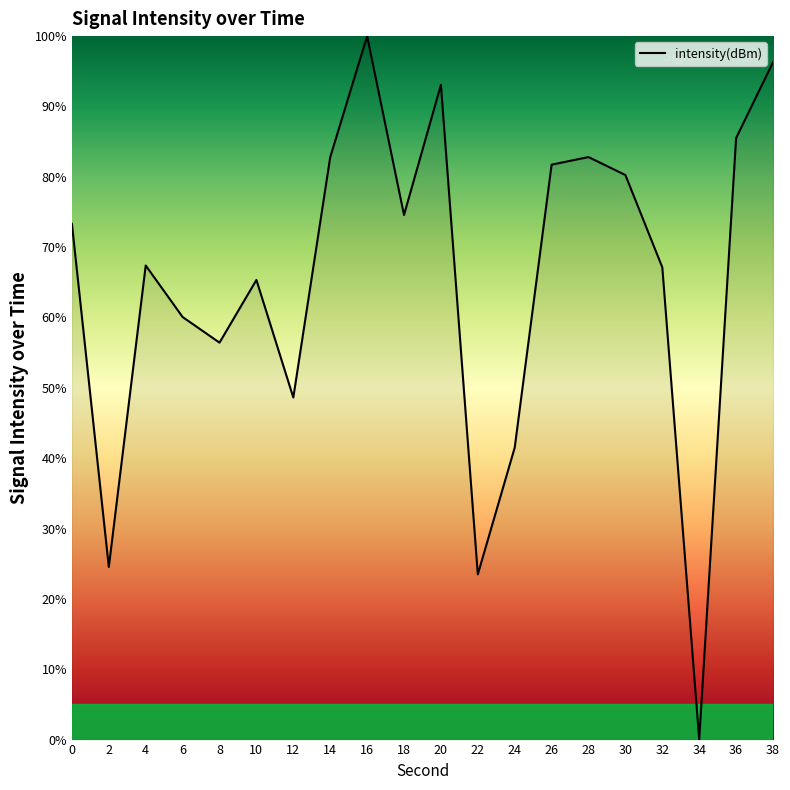

Where is the first local minimum?

2